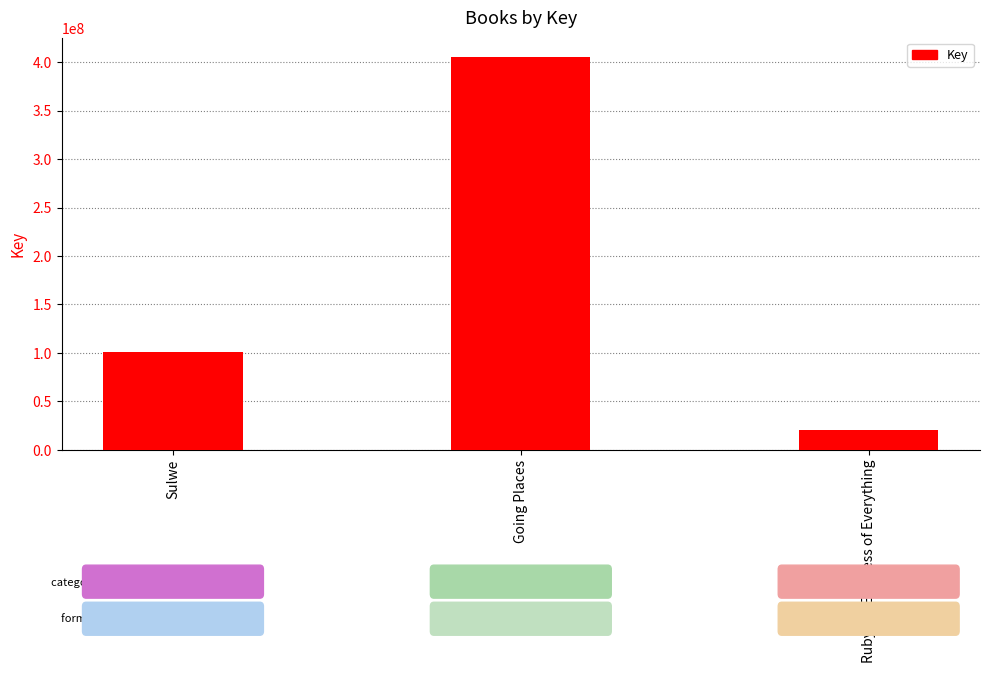

What is the label of the 1st bar from the left?

Sulwe